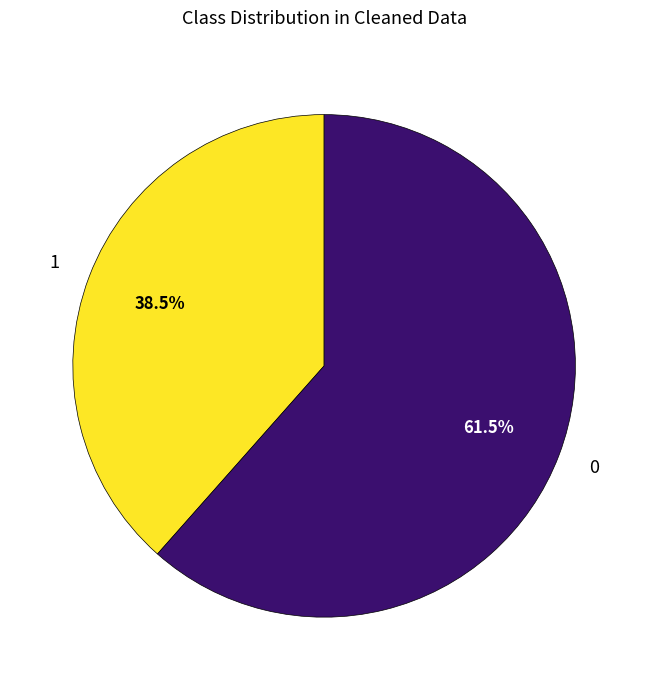

Is there a majority slice in this chart?

Yes